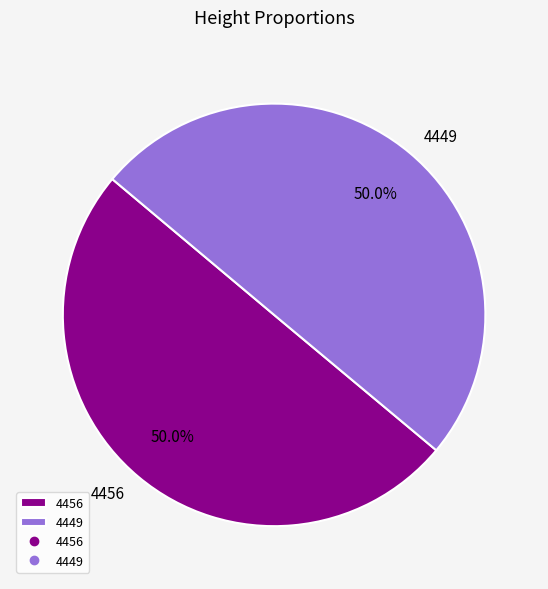

Count the number of slices in the pie.

2